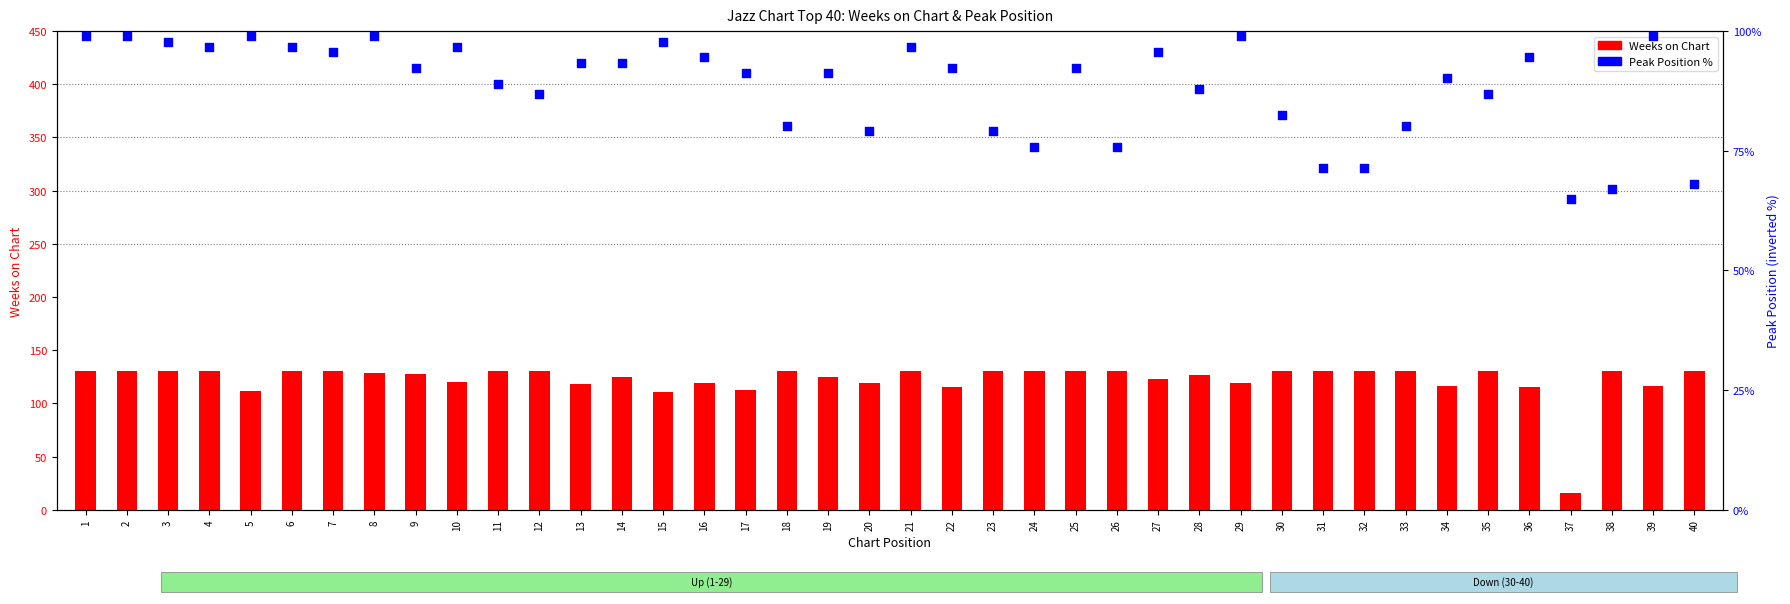

Which series has the largest total across all categories?

Weeks on Chart